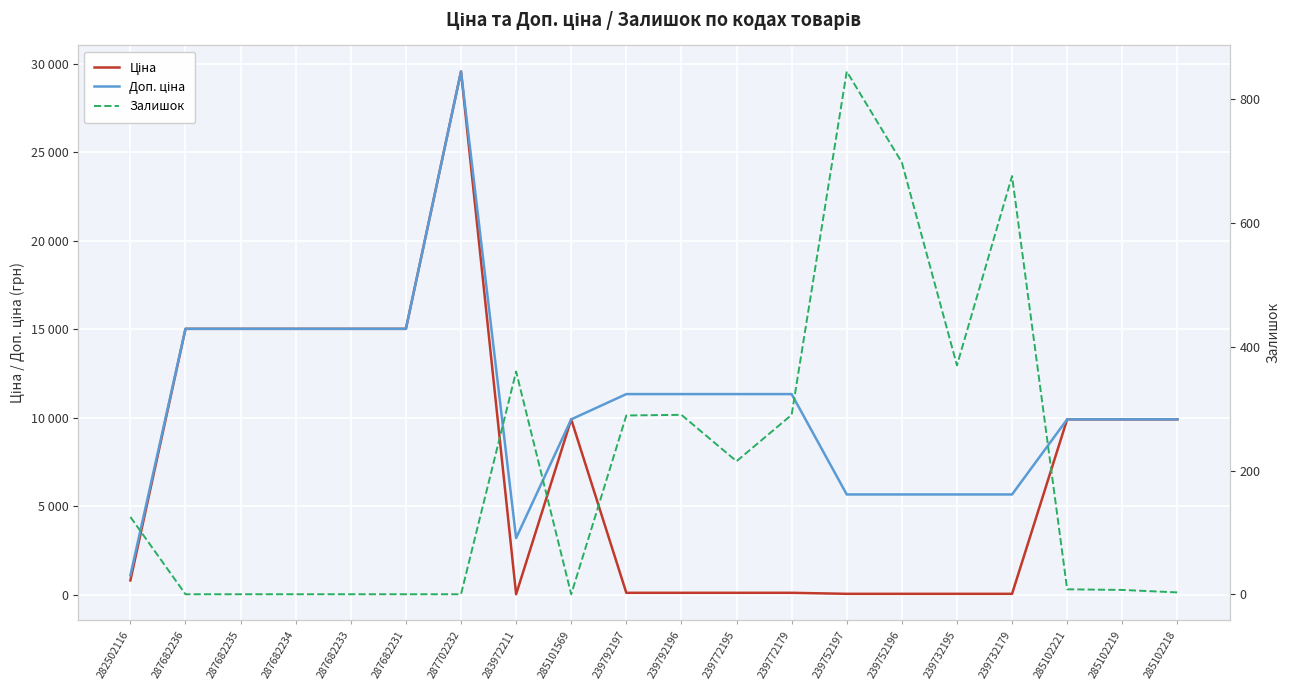

What is the label of the 5th point from the left?

287682233